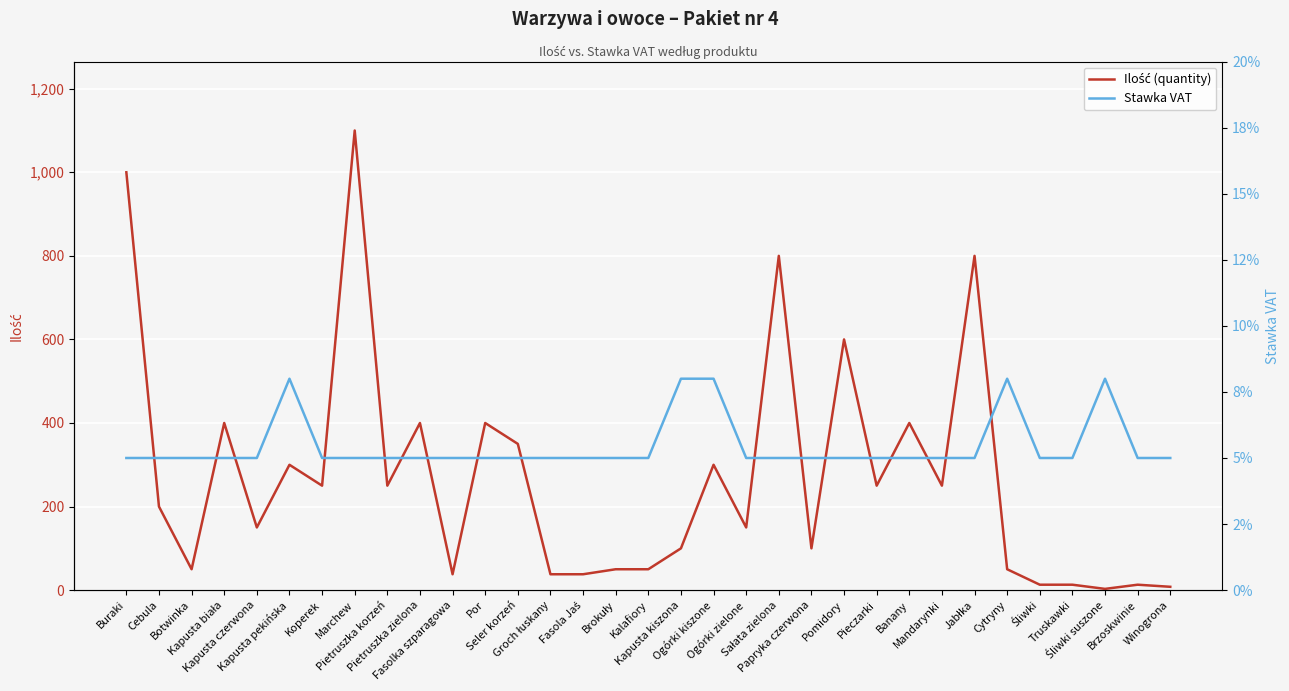

True or false: Stawka VAT has a value of 0.1 at Fasolka szparagowa.

False